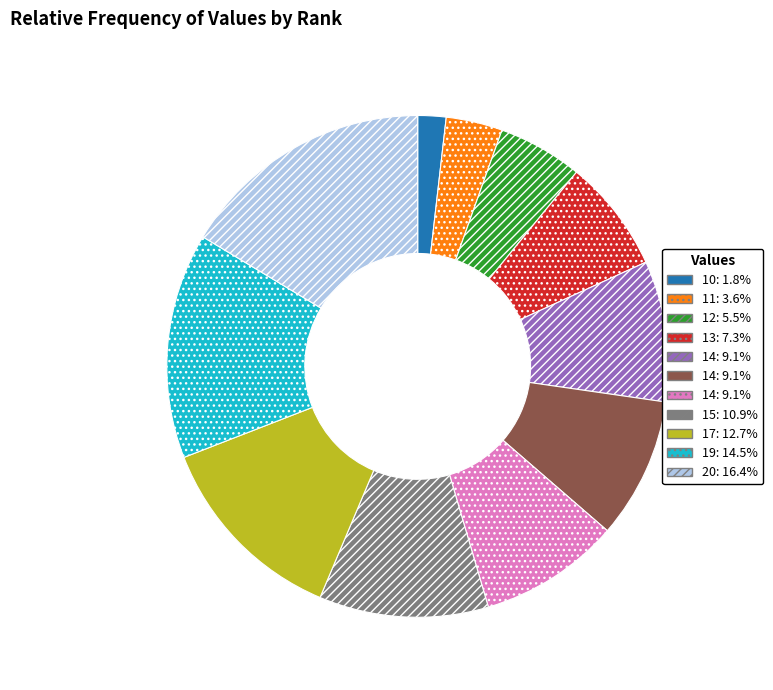

Is there a majority slice in this chart?

No